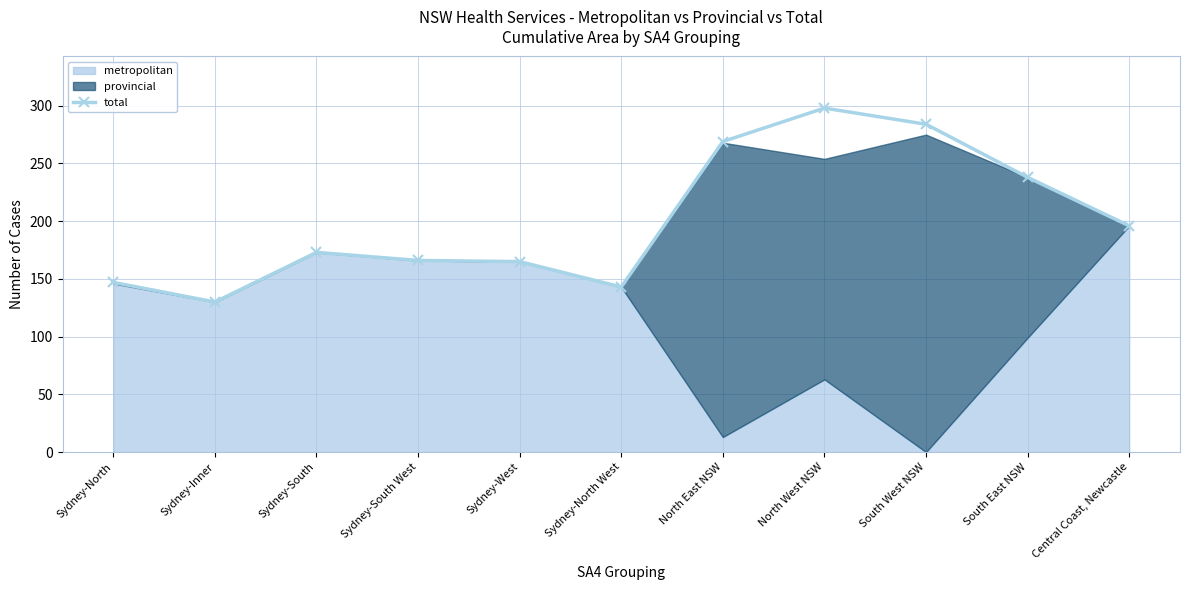

What is the difference between the values at South East NSW and Sydney-North?

91